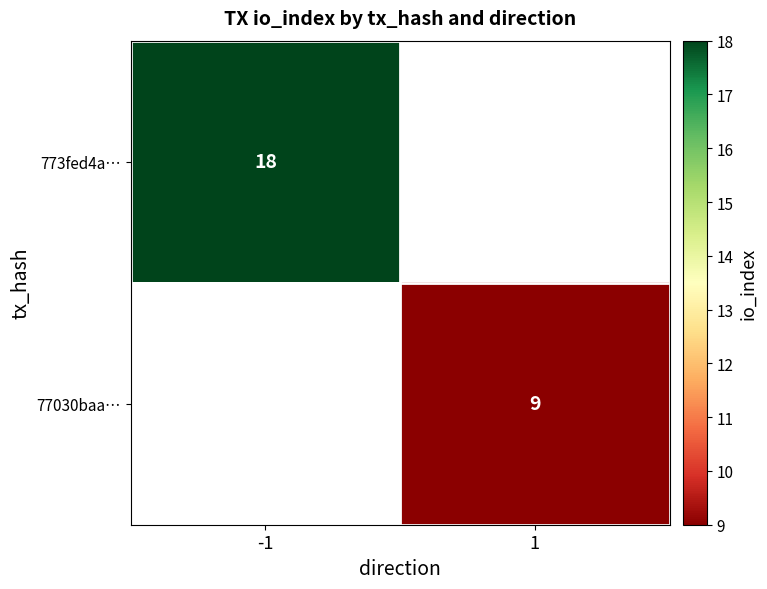

What is the maximum value shown in the chart?

18.0